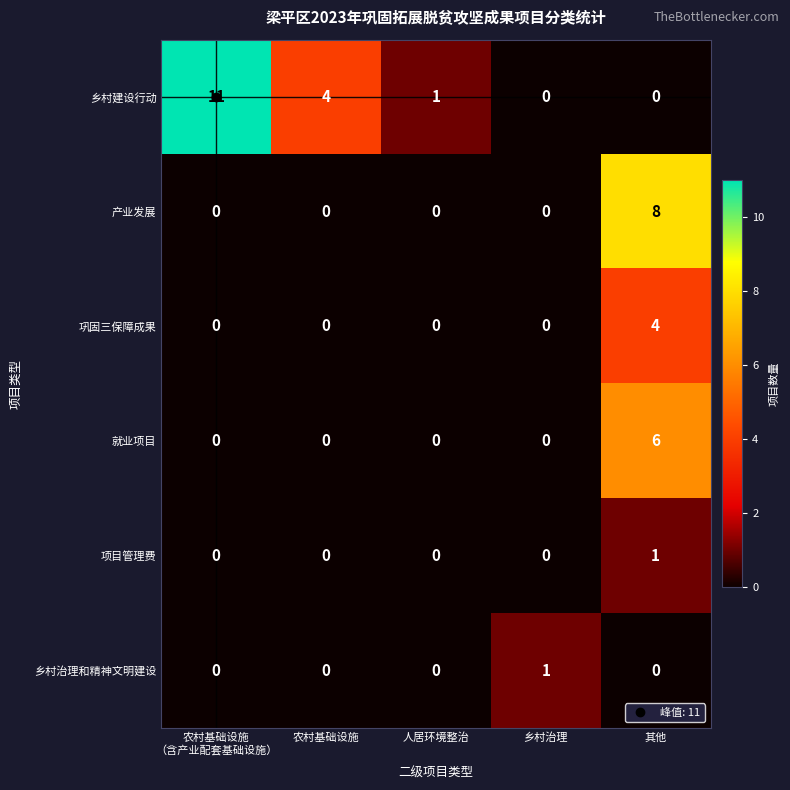

What is the maximum value shown in the chart?

11